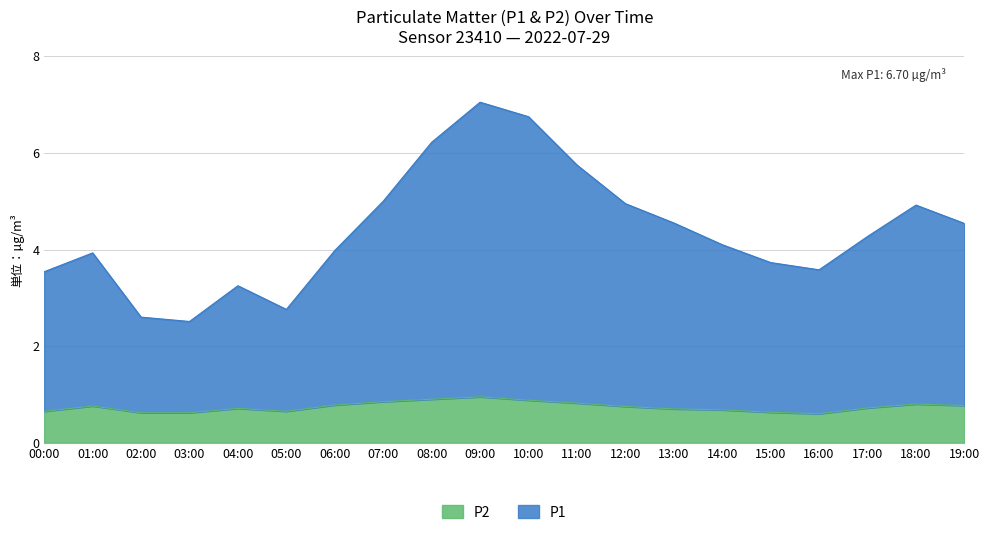

What is the spread (max minus min) of values at 15:00?

3.1